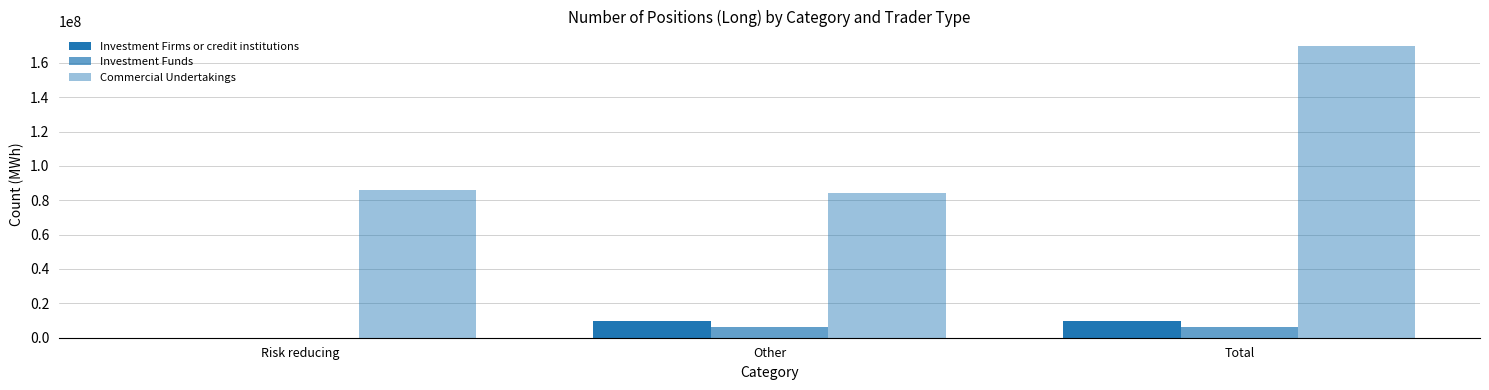

Reading right to left, what are all the values shown in this chart?

Investment Firms or credit institutions: Total=9841465.1	Other=9766813.1	Risk reducing=74652.0
Investment Funds: Total=6053085.0	Other=6009625.2	Risk reducing=43459.8
Commercial Undertakings: Total=169702352.7	Other=83955407.7	Risk reducing=85746945.0